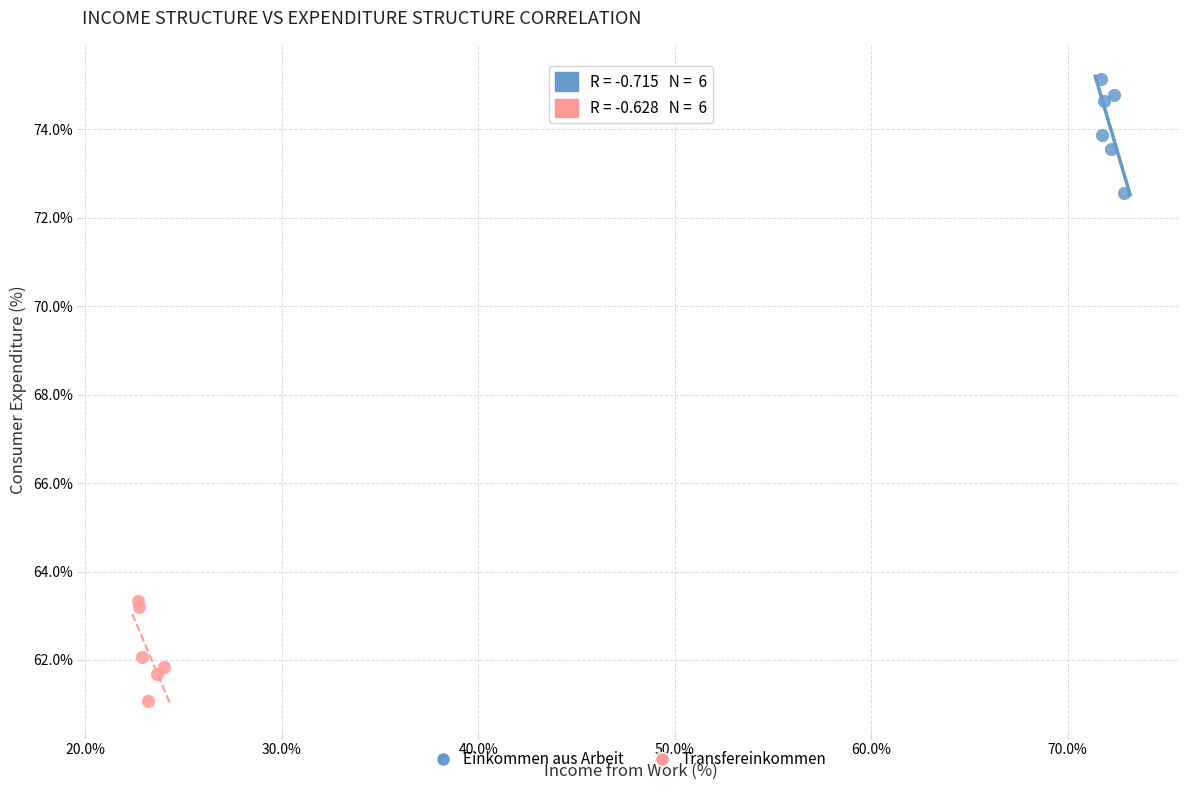

Which series reaches the minimum Y coordinate?

Transfereinkommen